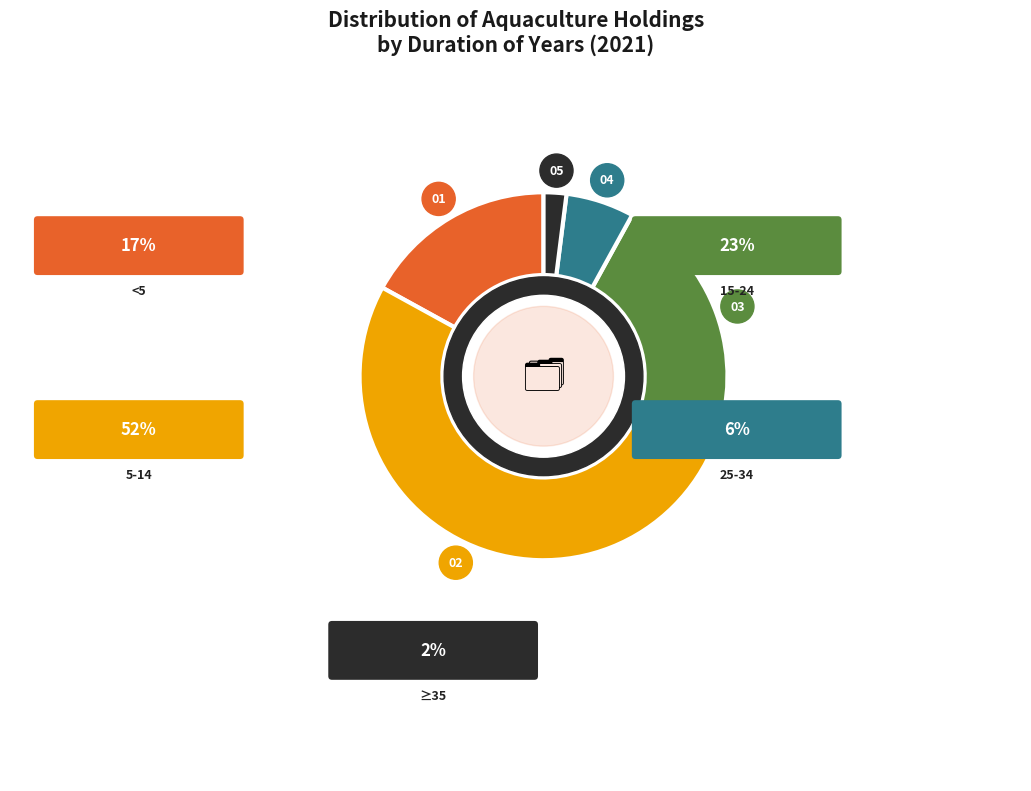

What is the majority slice?

5-14